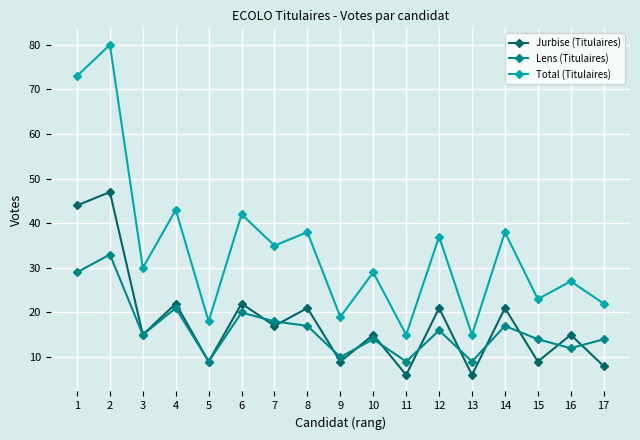

In Total (Titulaires), how many points are lower than both neighbors (excluding endpoints)?

7